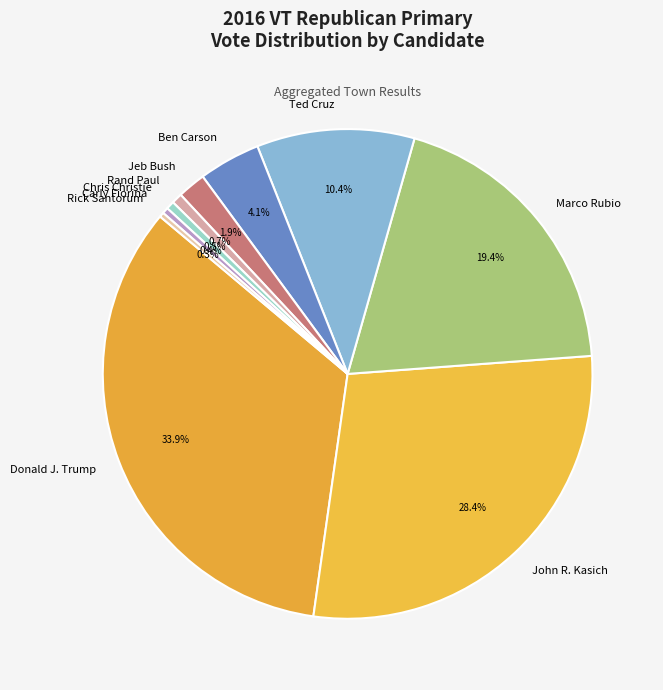

What is the largest slice in the pie chart?

Donald J. Trump